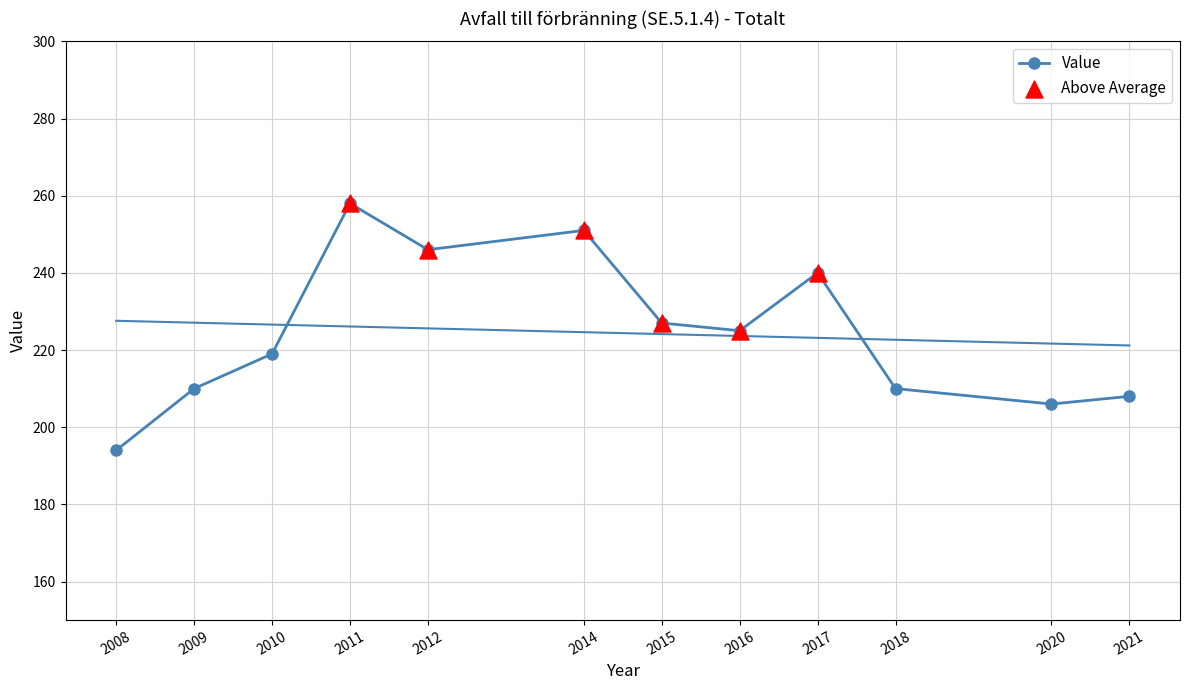

Which has a higher value, 2010 or 2020?

2010